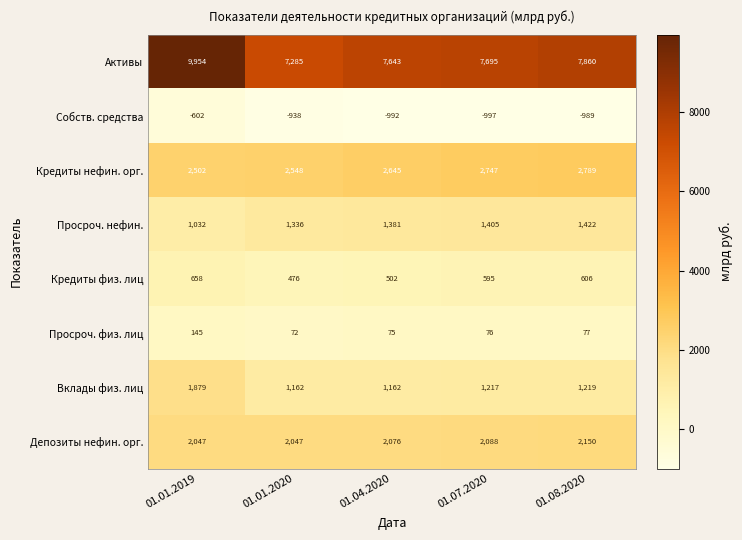

The Собств. средства series shows -493 at 01.04.2020. True or false?

False